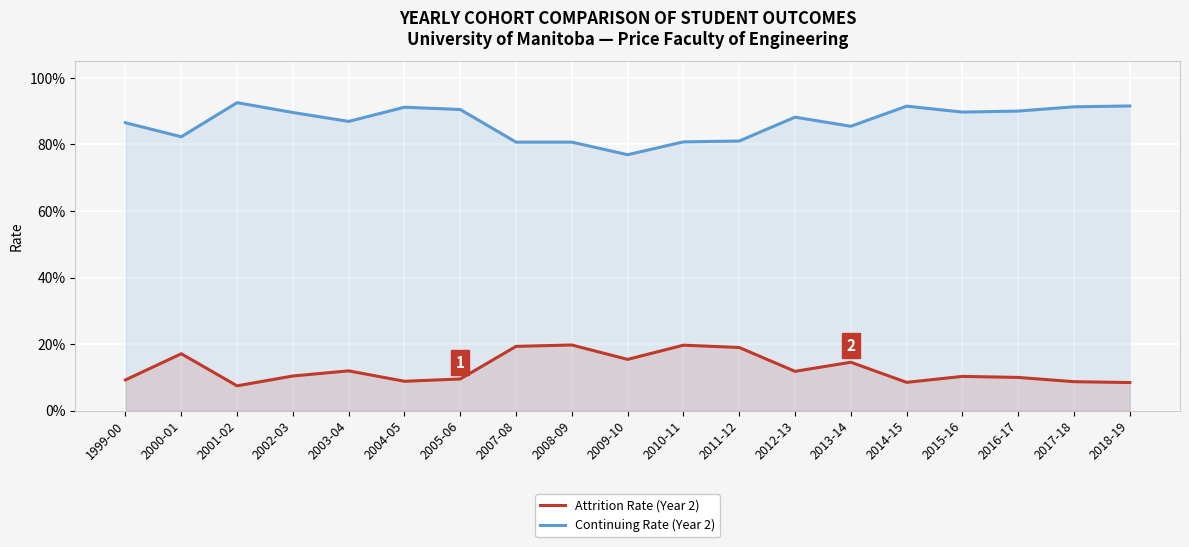

What is the average value of the Continuing Rate (Year 2) series?

0.9